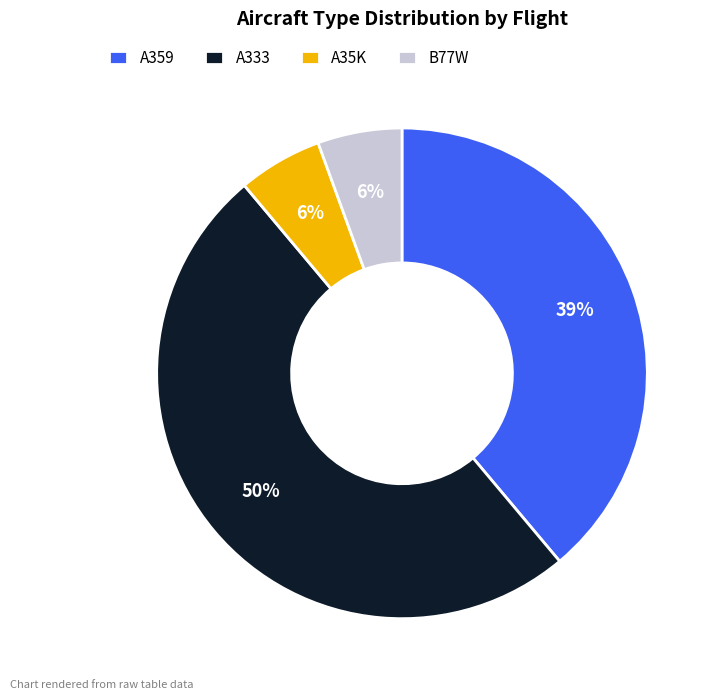

Which category has the biggest portion of the pie?

A333